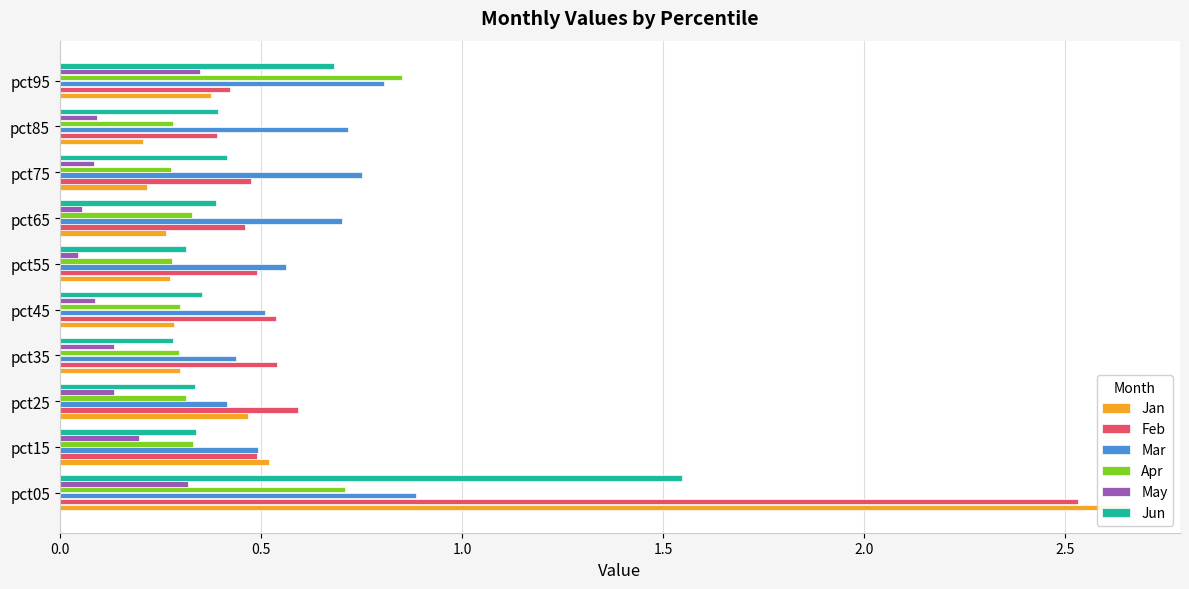

Which series has the largest total across all categories?

Feb